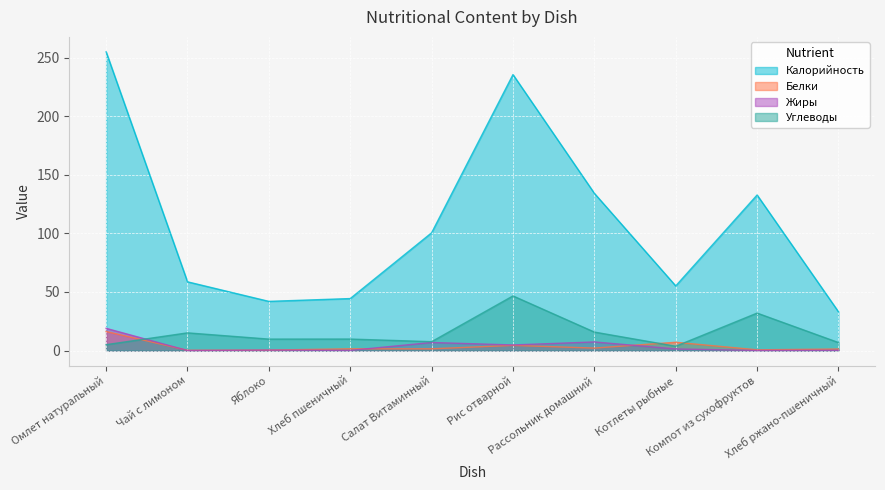

What is the highest value of the Калорийность series?

255.0